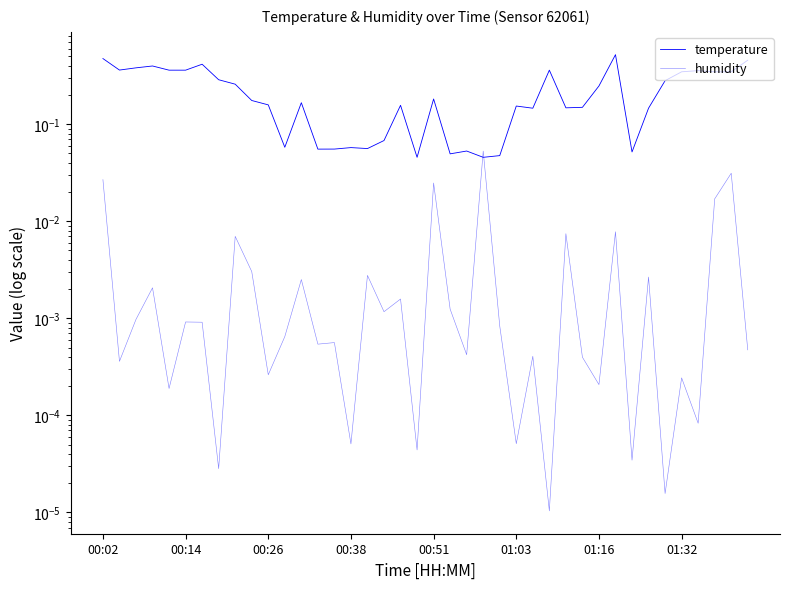

What is the difference between the maximum and minimum values in the temperature series?

0.5